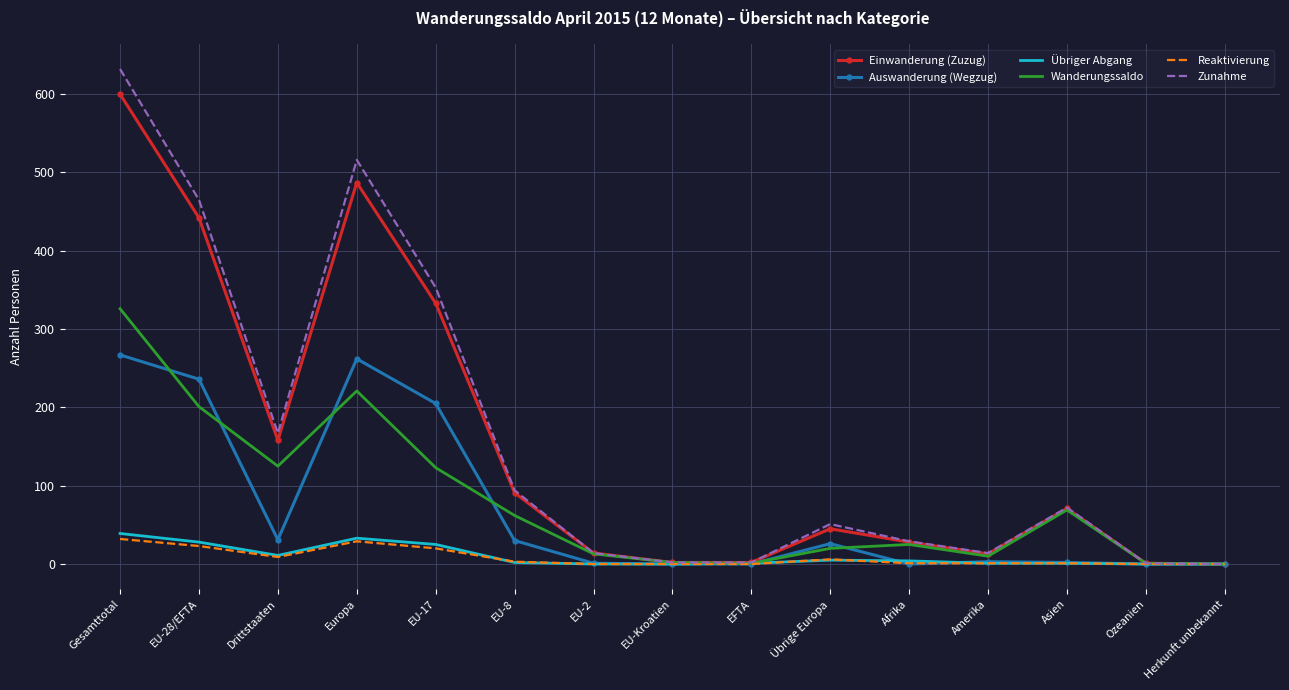

Is it true that Reaktivierung equals 0 at EFTA?

True